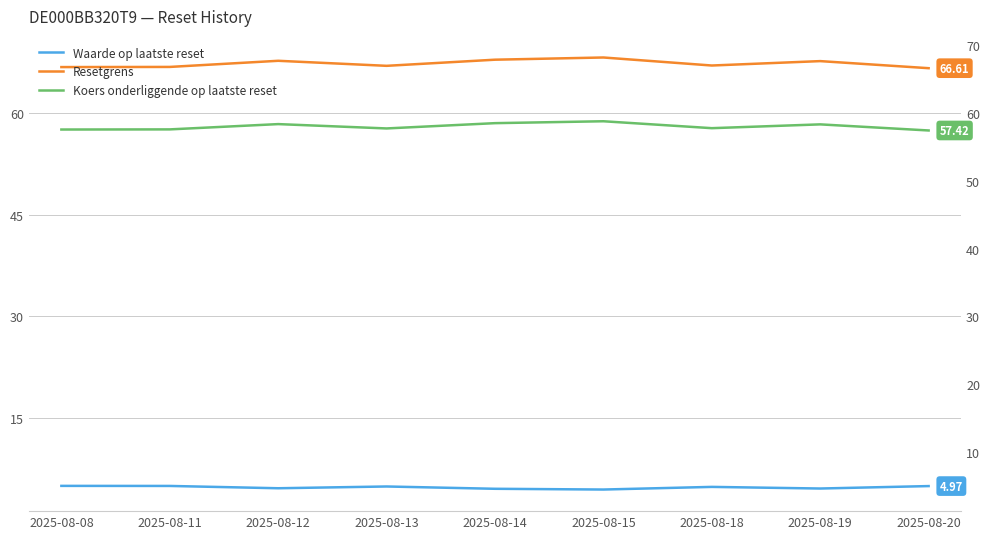

True or false: Waarde op laatste reset has a value of 1.0 at 2025-08-18.

False